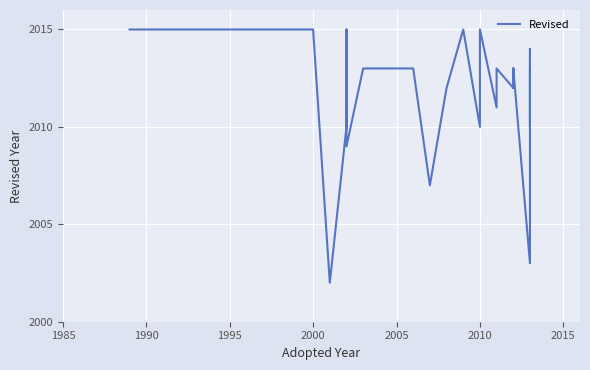

The value at 2015 is 516. True or false?

False